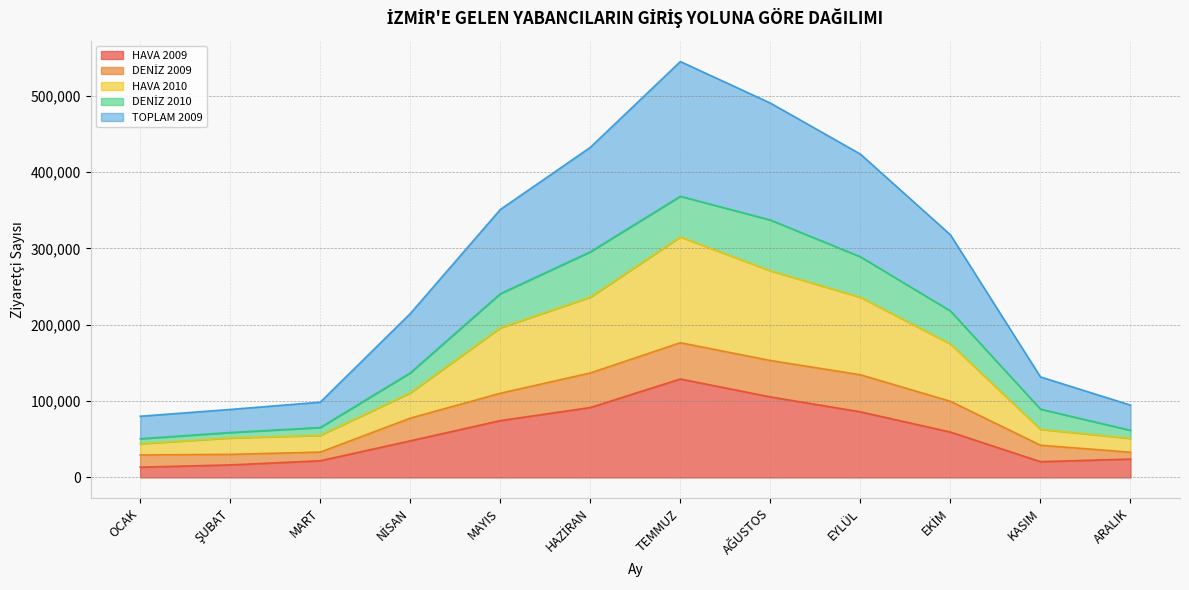

True or false: TOPLAM 2009 has more than 1 interior local peaks.

False